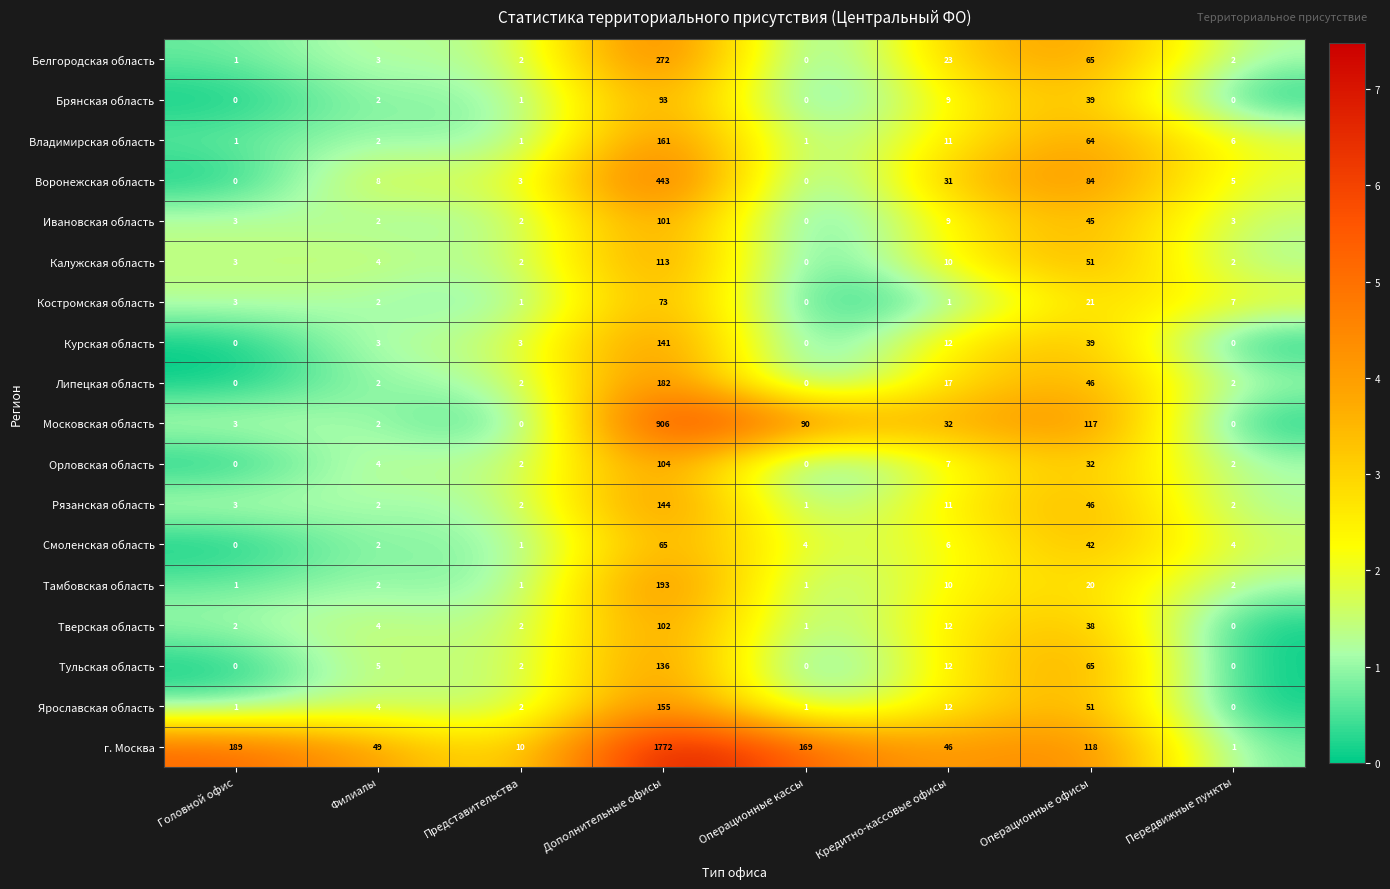

Which category has the highest value across all series?

Дополнительные офисы